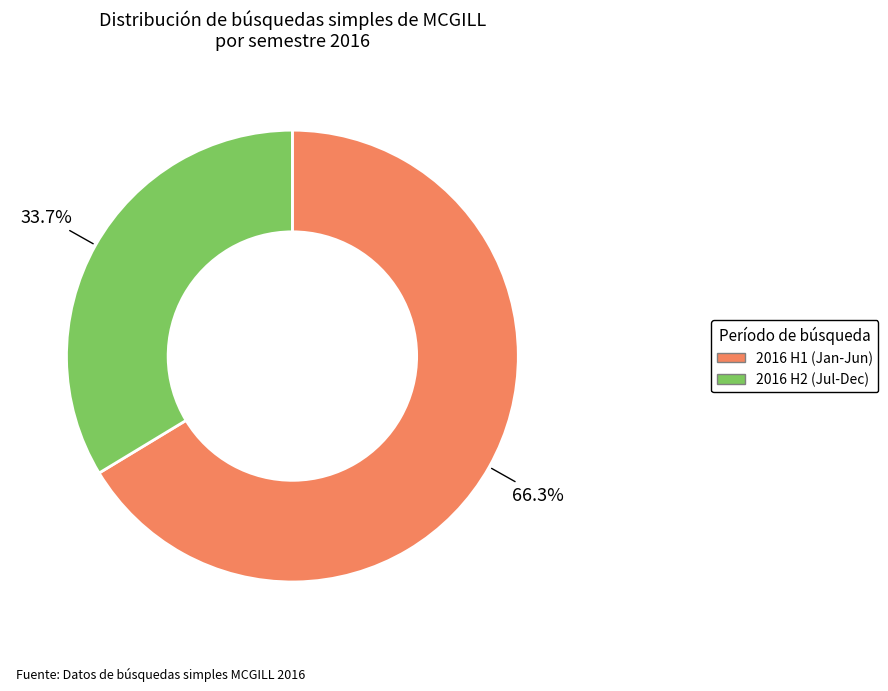

Is there any slice that represents more than half of the pie?

Yes